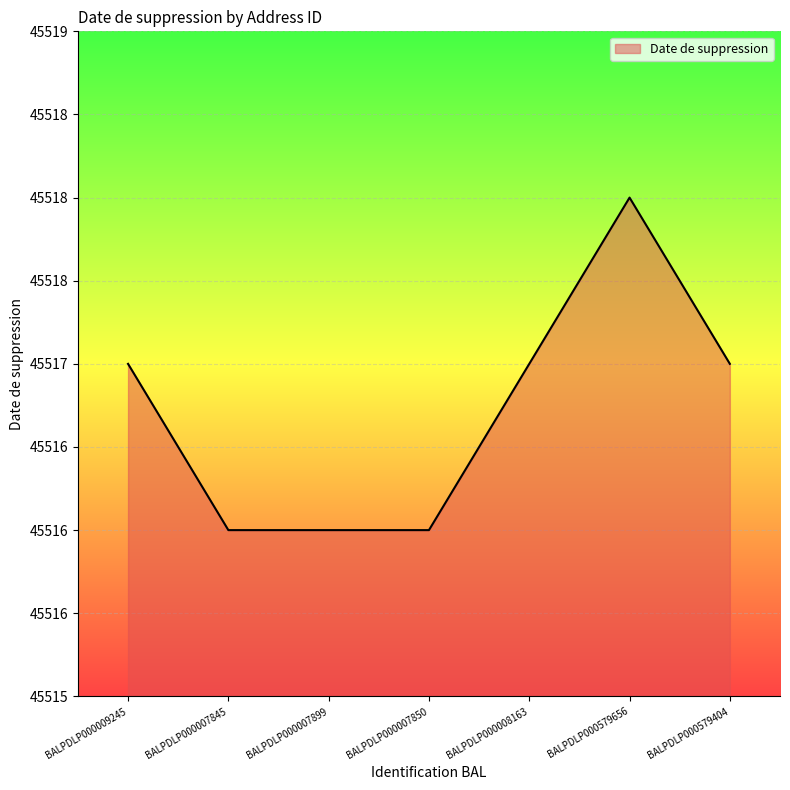

What is the minimum value shown in the chart?

45516